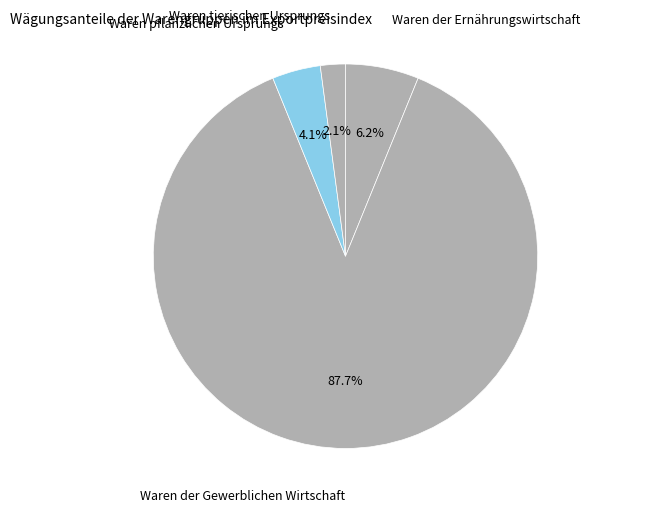

Rank the categories by value from highest to lowest.

Waren der Gewerblichen Wirtschaft, Waren der Ernährungswirtschaft, Waren pflanzlichen Ursprungs, Waren tierischen Ursprungs